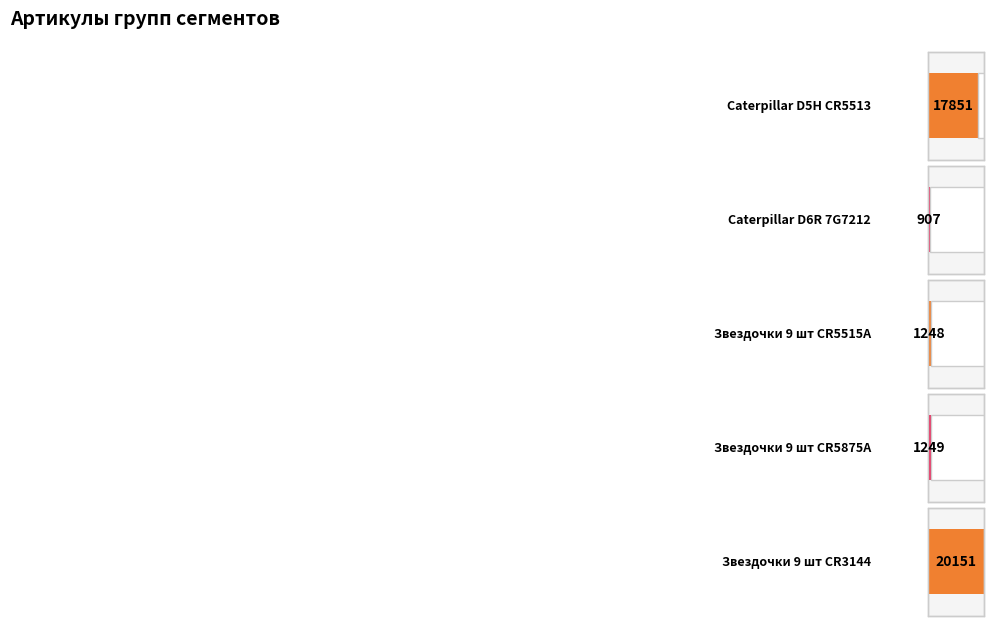

How many distinct data groups are displayed?

1